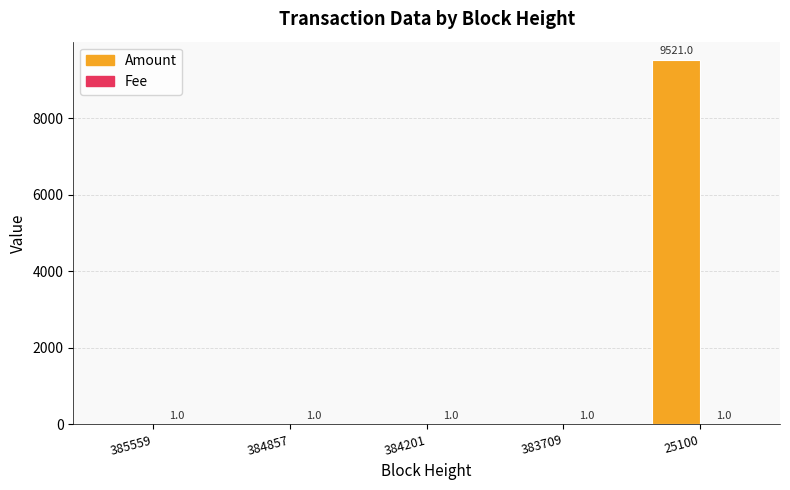

What is the sum of the Amount values at 384857 and 25100?

9521